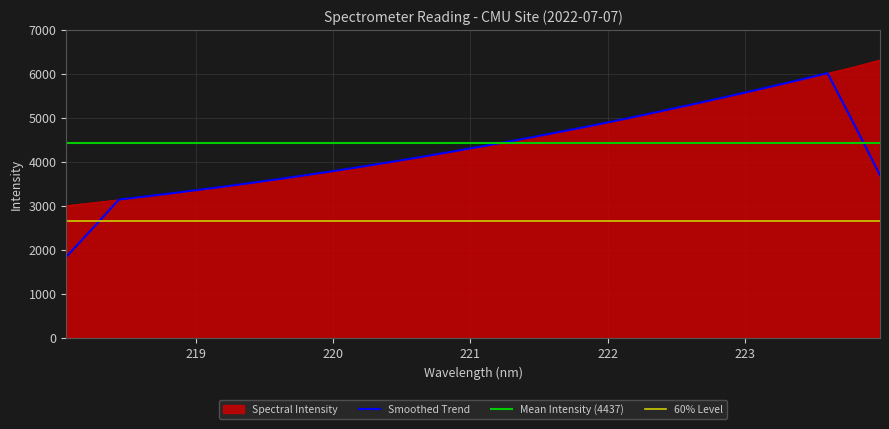

Which label corresponds to the largest value in the chart?

223.9802